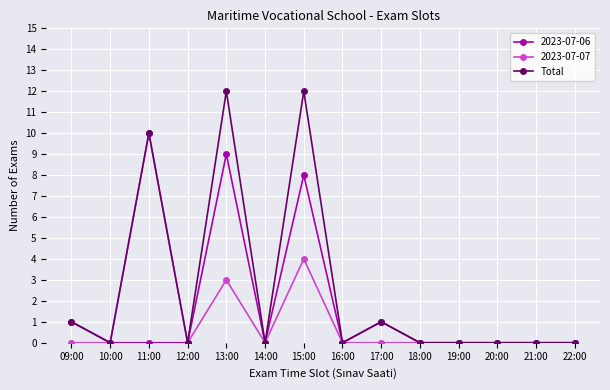

What is the greatest value displayed?

12